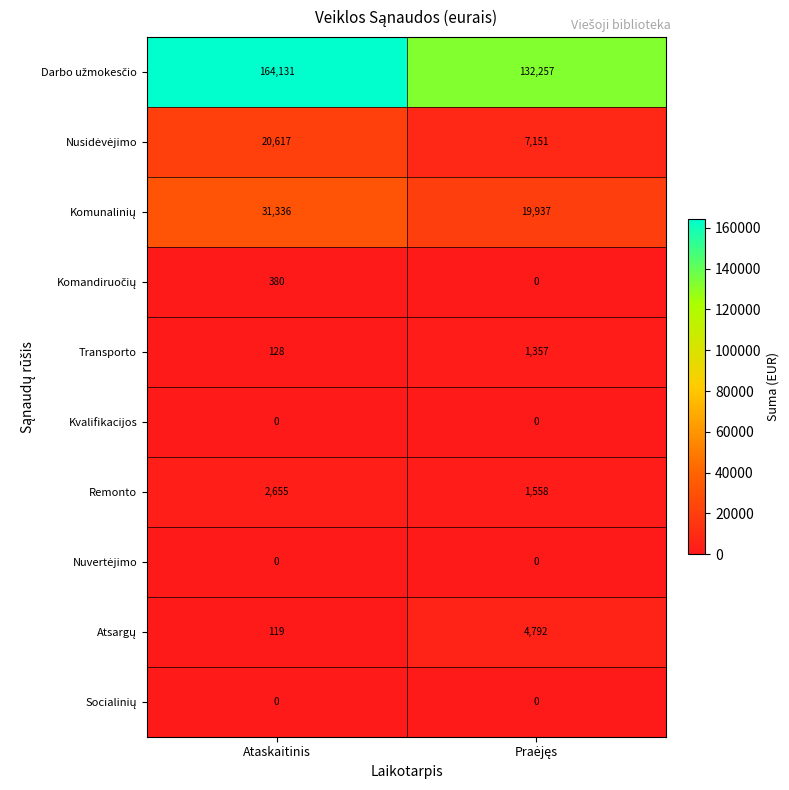

Count the number of categories in the chart.

2